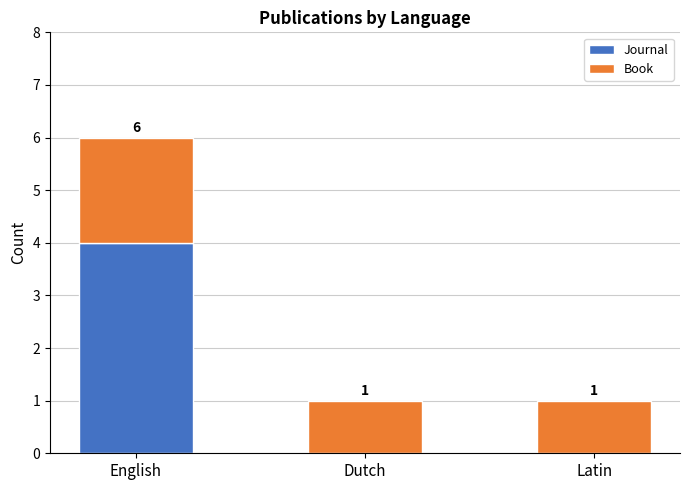

The value of Journal at Latin is 0. True or false?

True